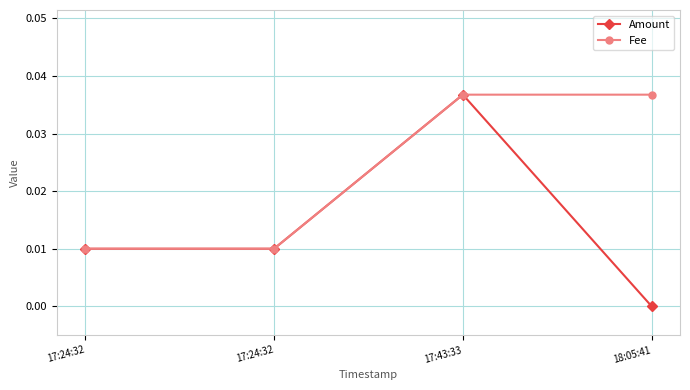

Count the number of categories in the chart.

4